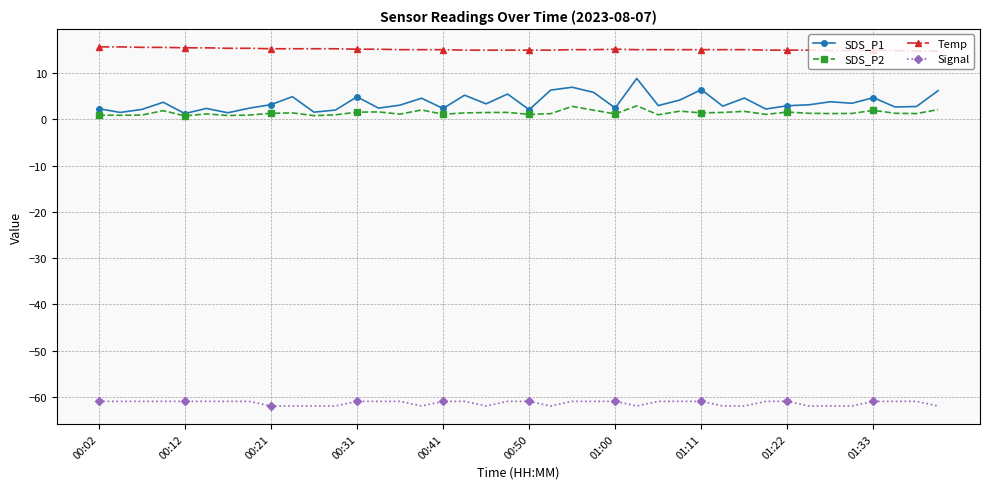

Rank the series by their maximum value, from lowest to highest.

Signal, SDS_P2, SDS_P1, Temp